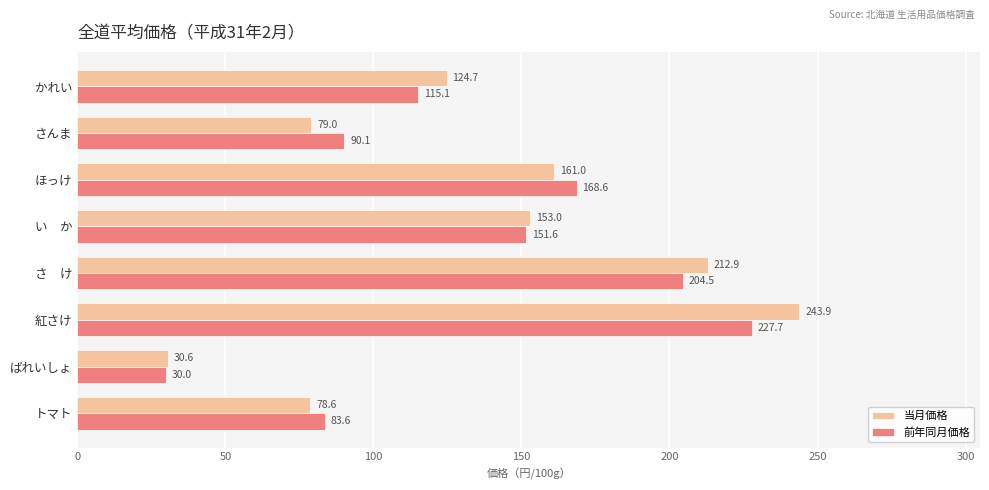

At which label does 当月価格 reach its peak?

紅さけ